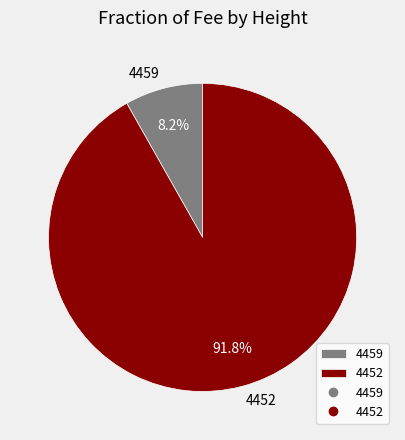

What is the total percentage of 4452 and 4459?

100.0%